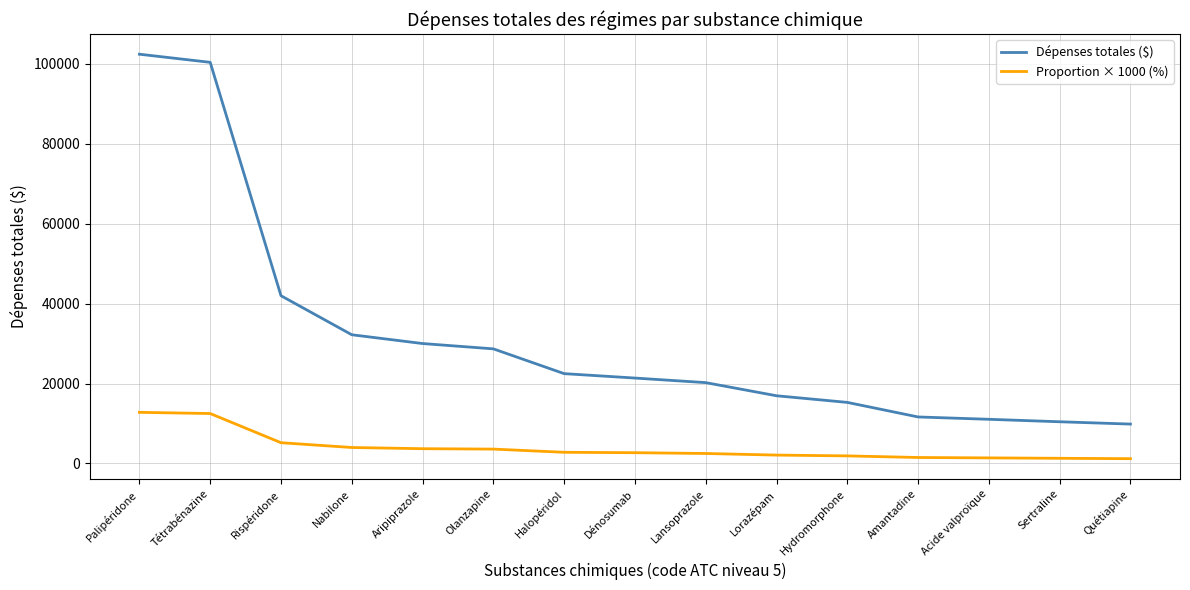

What is the greatest value displayed?

102412.8